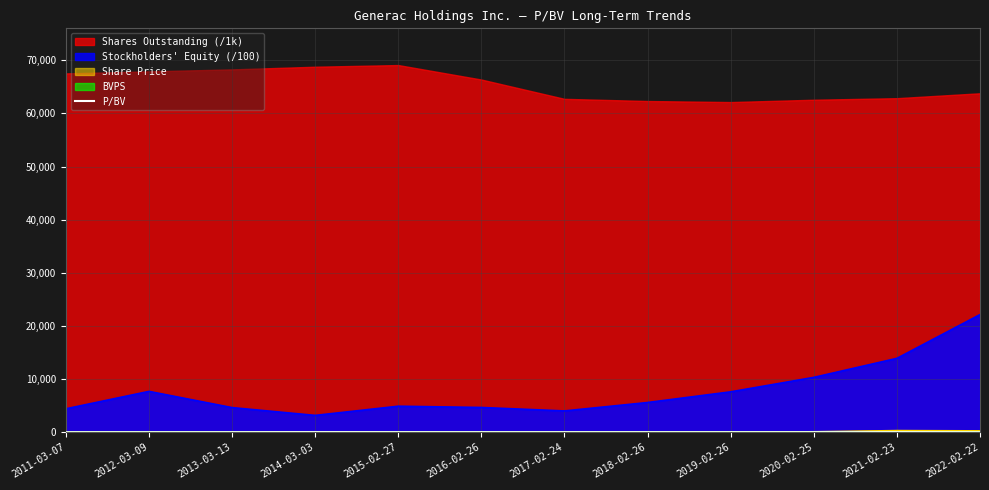

The value of Stockholders' Equity (/100) at 2012-03-09 is 7688.9. True or false?

True